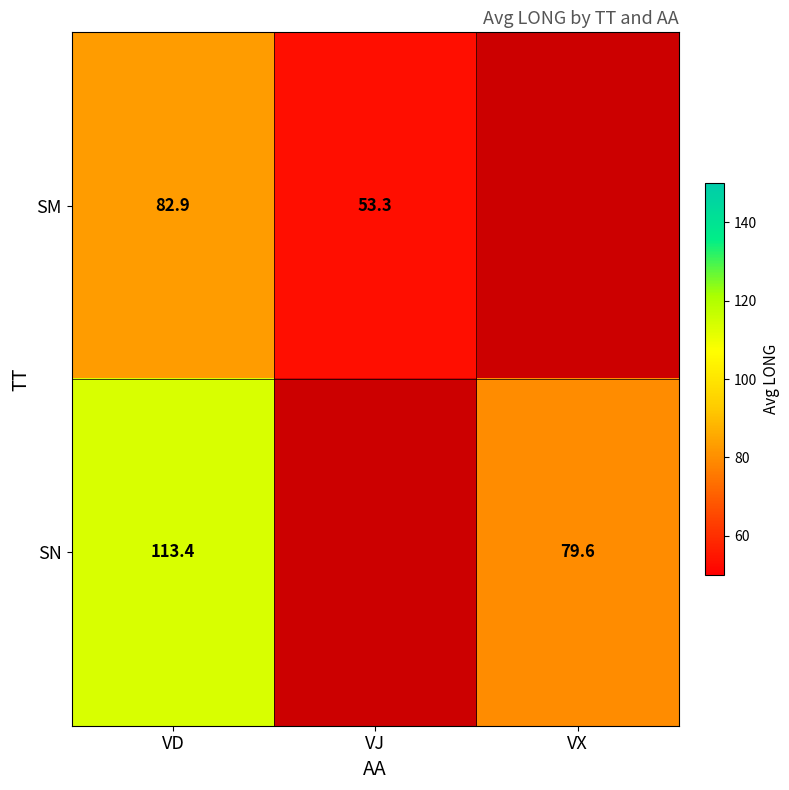

True or false: SN has a value of 79.6 at VX.

True